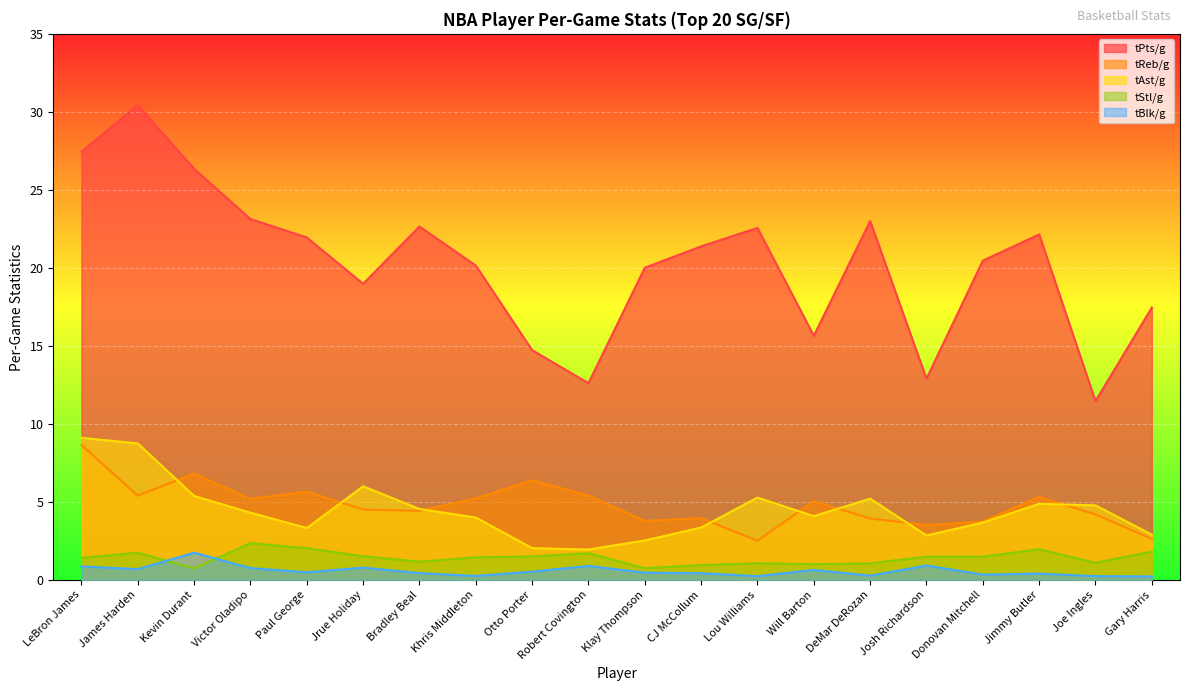

What is the value of the tBlk/g point at the 20th from the left?

0.2